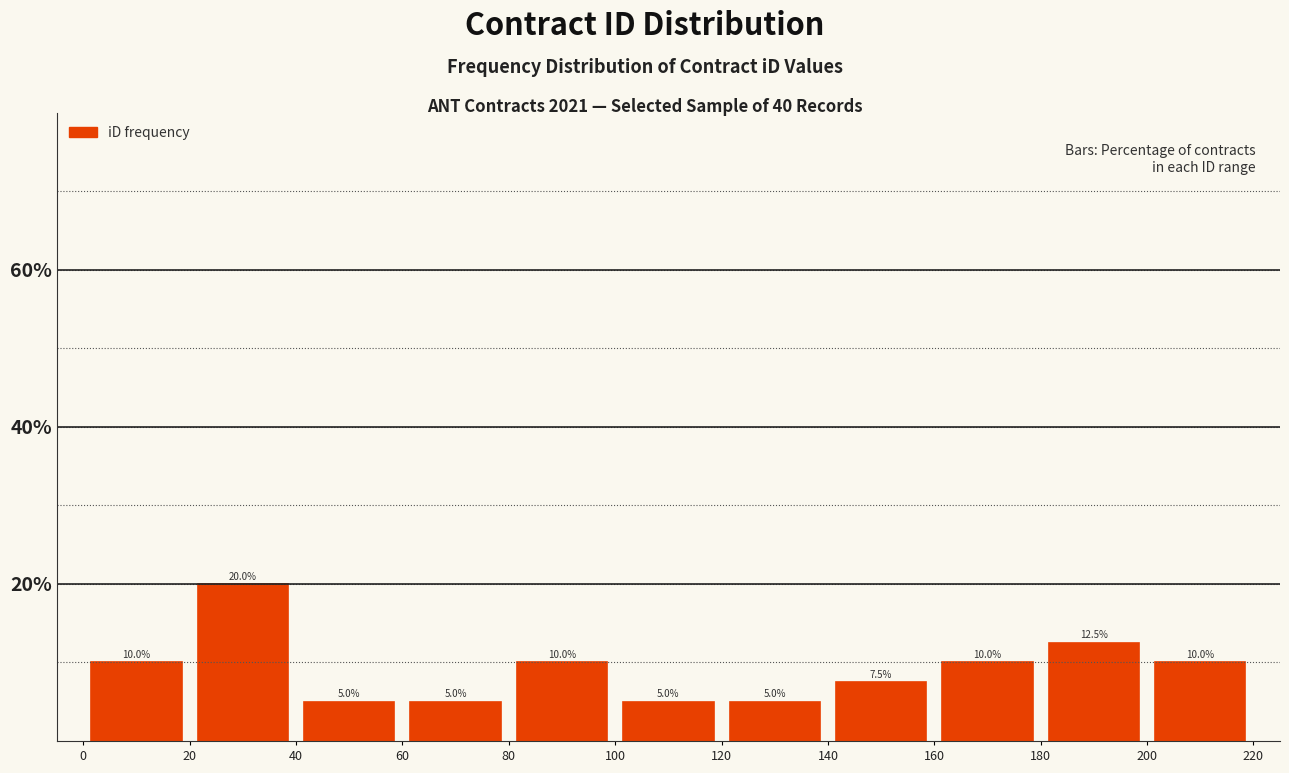

What is the height of the bar covering 40 to 60 on the x-axis?

5.0